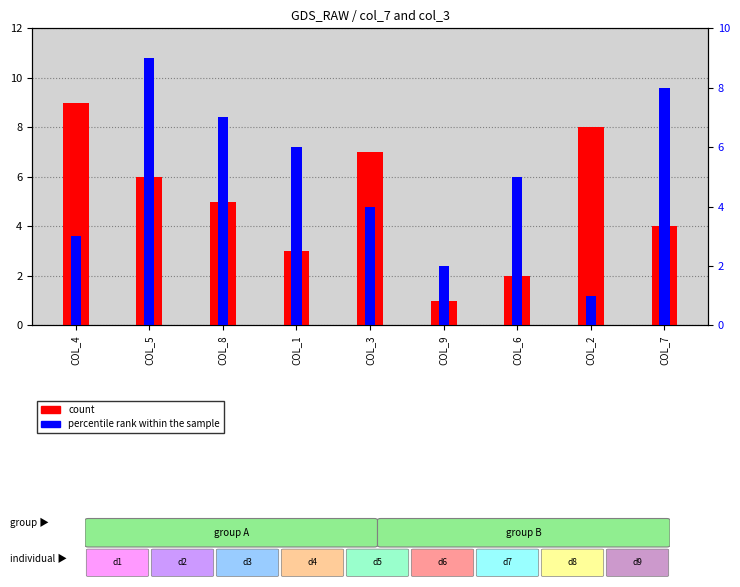

What is the spread (max minus min) of values at COL_3?

3